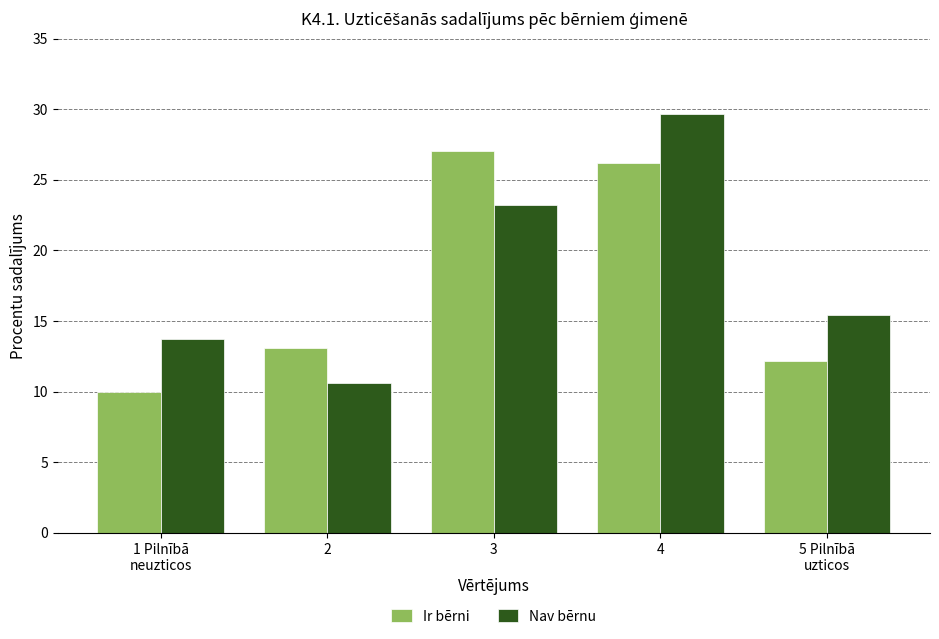

Reading right to left, extract all data points from this chart.

Ir bērni: 12.2	26.2	27.0	13.1	10.0
Nav bērnu: 15.4	29.7	23.2	10.6	13.8